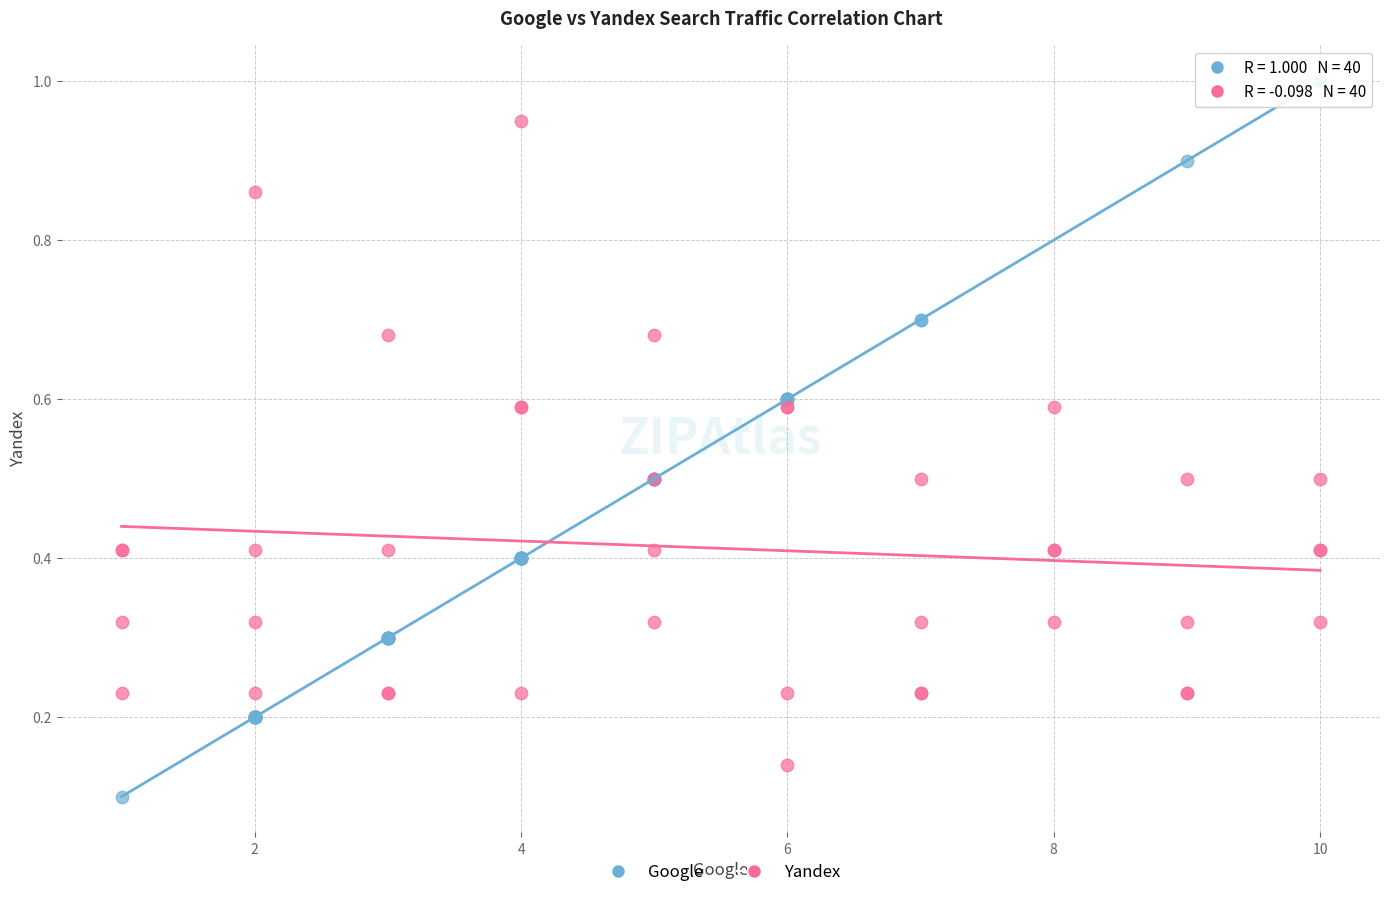

Which series contains the highest Y value?

Google